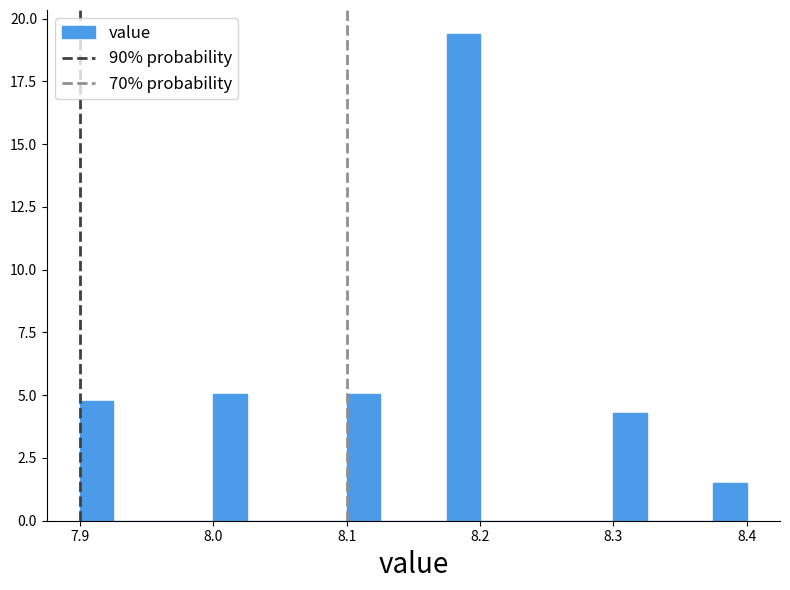

Around what value on the x-axis is the tallest bar? Give the approximate position of its centre, as read against the axis.

8.19